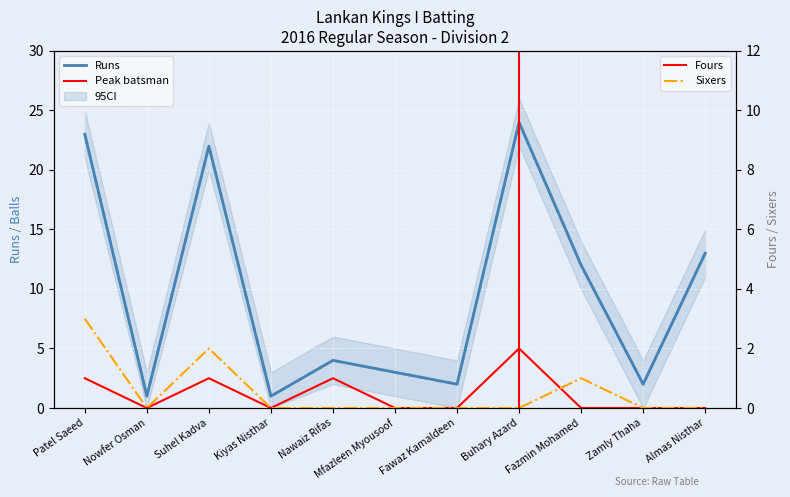

What is the total value across all series at Almas Nisthar?

26